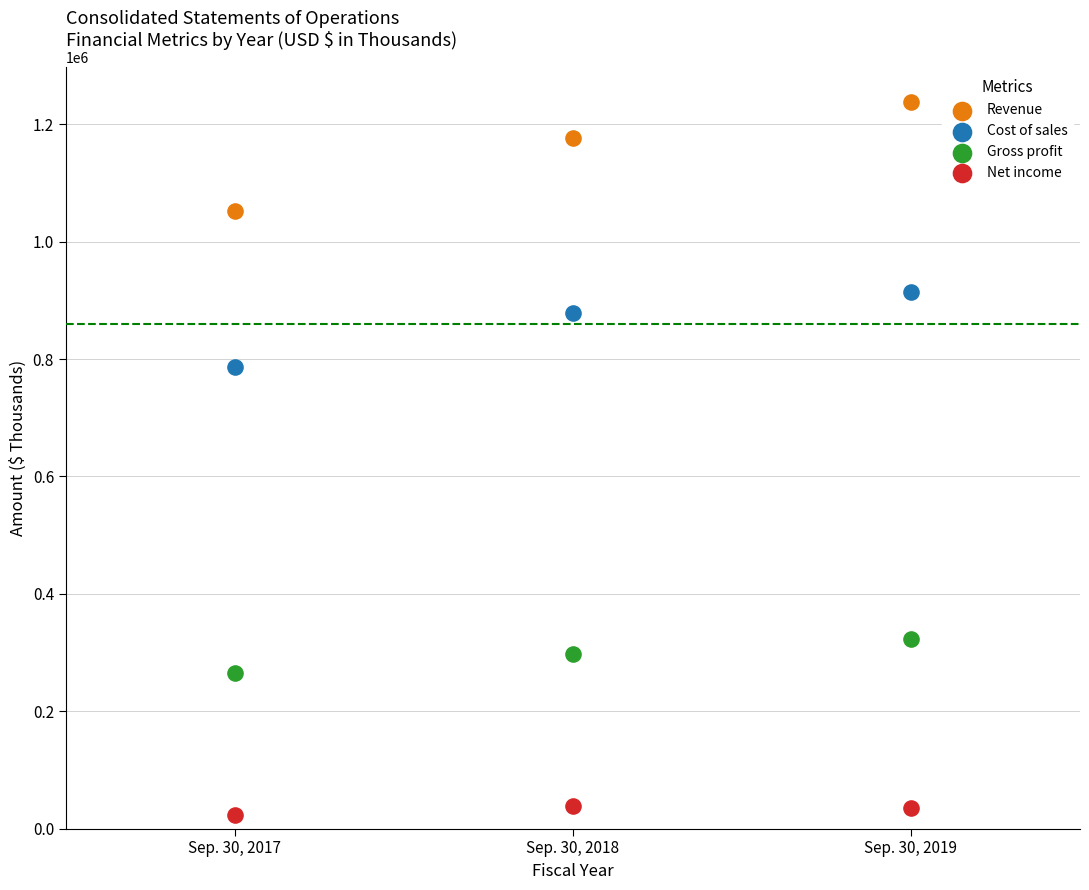

Which series has the widest spread of Y values?

Revenue